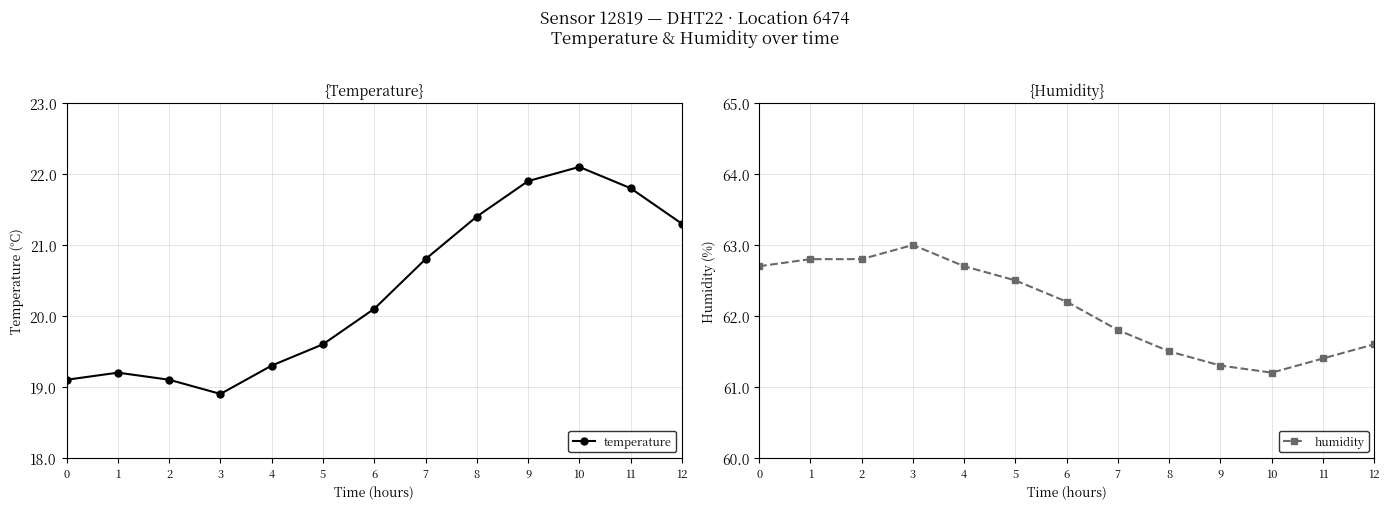

What is the highest value of the temperature series?

22.1